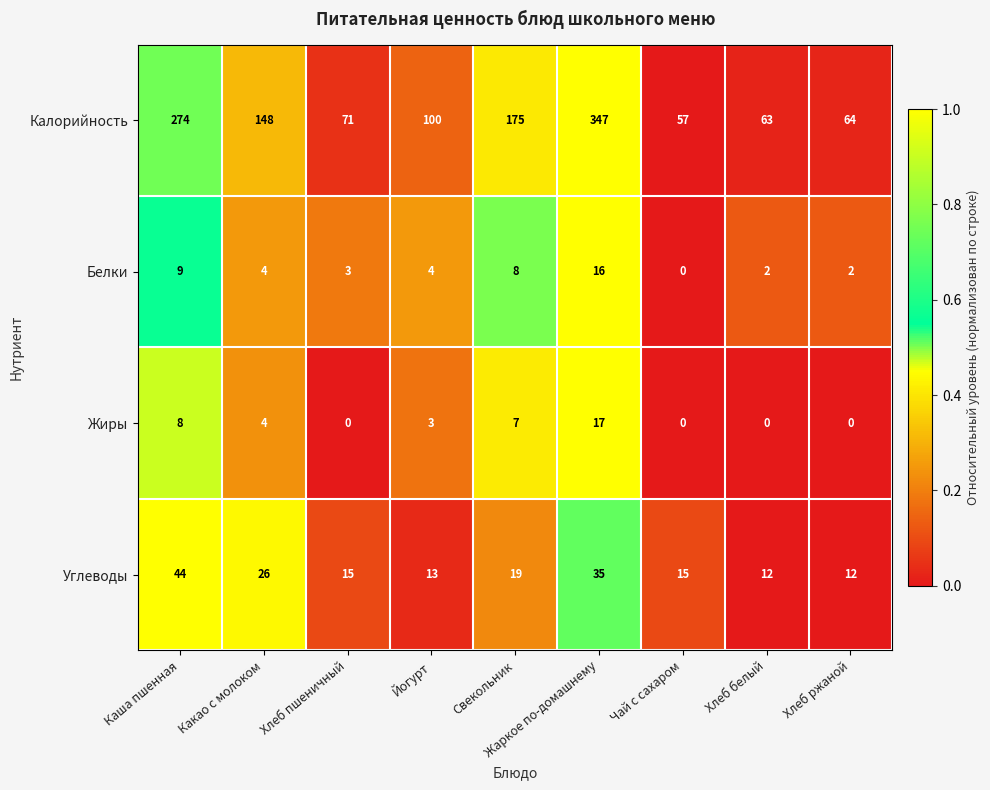

Is it true that Жиры equals 4 at Йогурт?

False